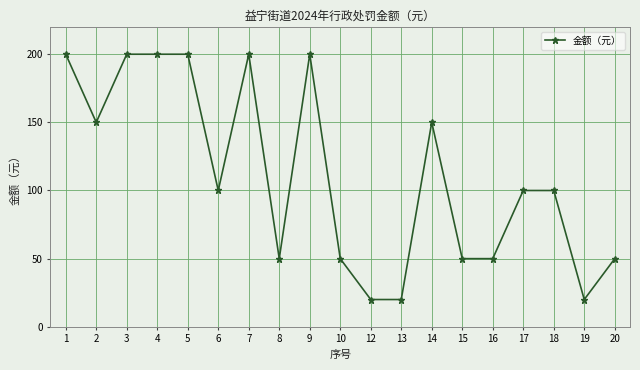

Is it true that the value at 2 is 86.6?

False